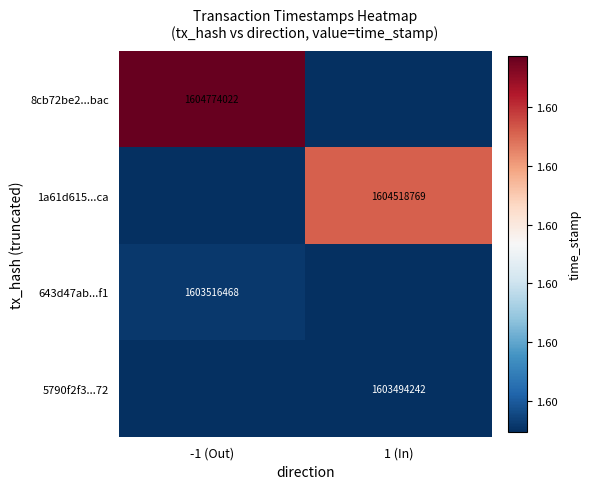

Is the value of 5790f2f3...72 at 1 (In) greater than the value of 1a61d615...ca at 1 (In)?

No